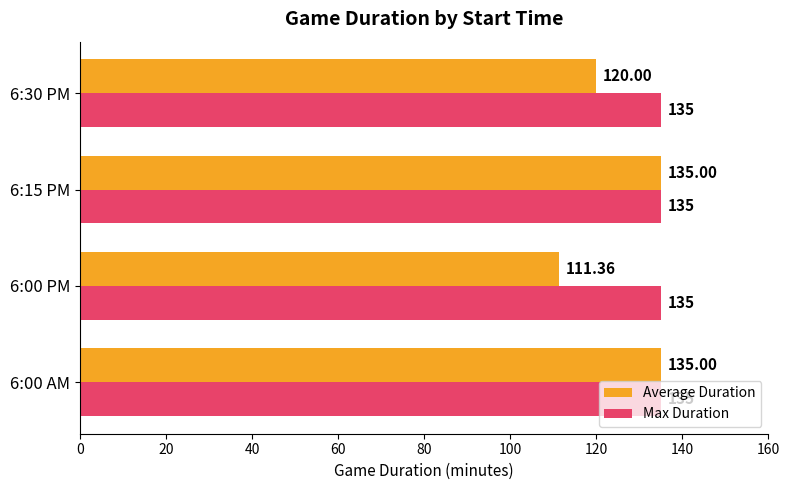

What is the minimum value shown in the chart?

111.4